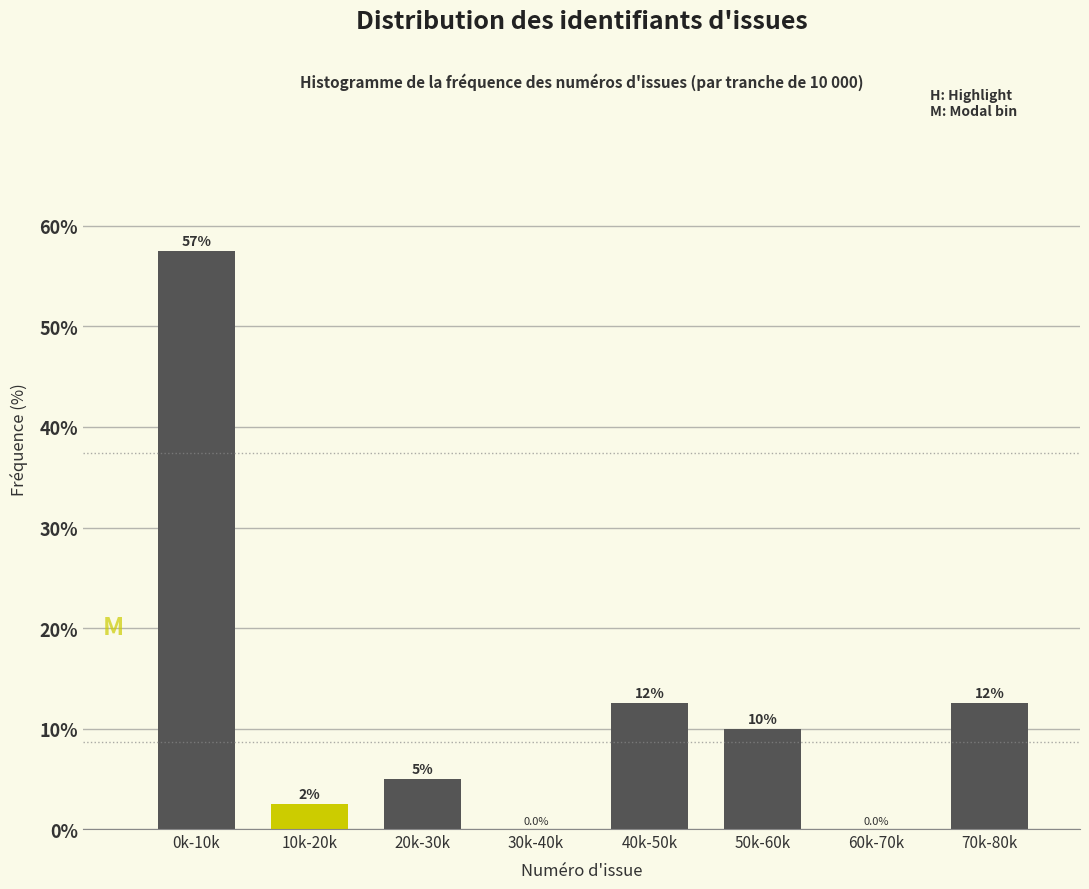

Reading right to left, what are all the values shown in this chart?

70k-80k=12.5	60k-70k=0.0	50k-60k=10.0	40k-50k=12.5	30k-40k=0.0	20k-30k=5.0	10k-20k=2.5	0k-10k=57.5